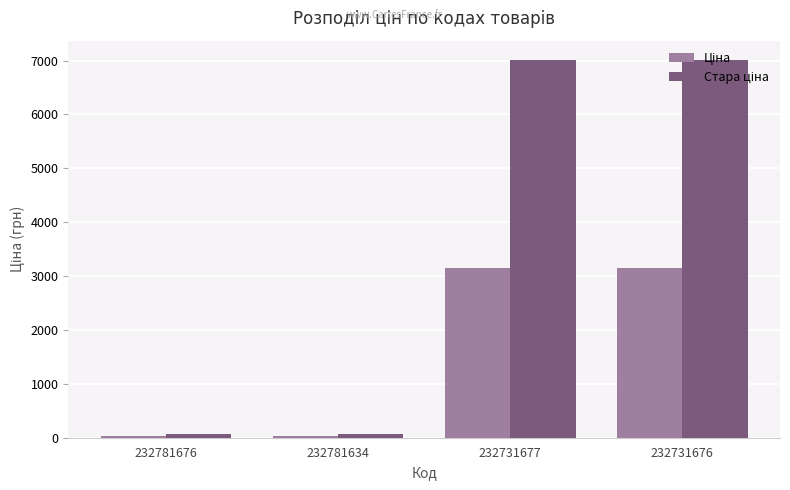

What is the total value across all series at 232731677?

10175.5